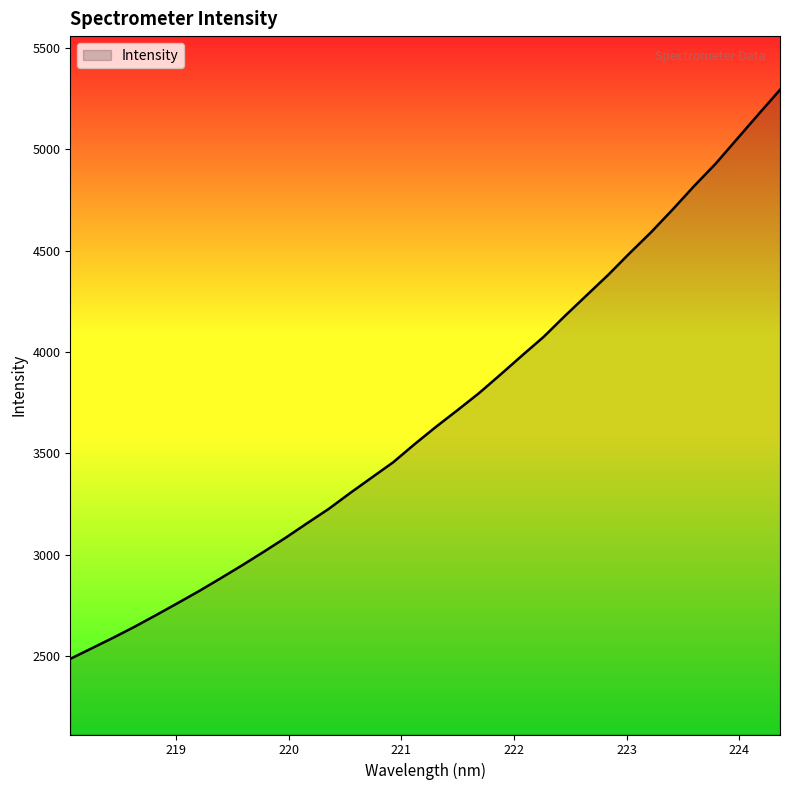

What is the smallest value displayed?

2486.8